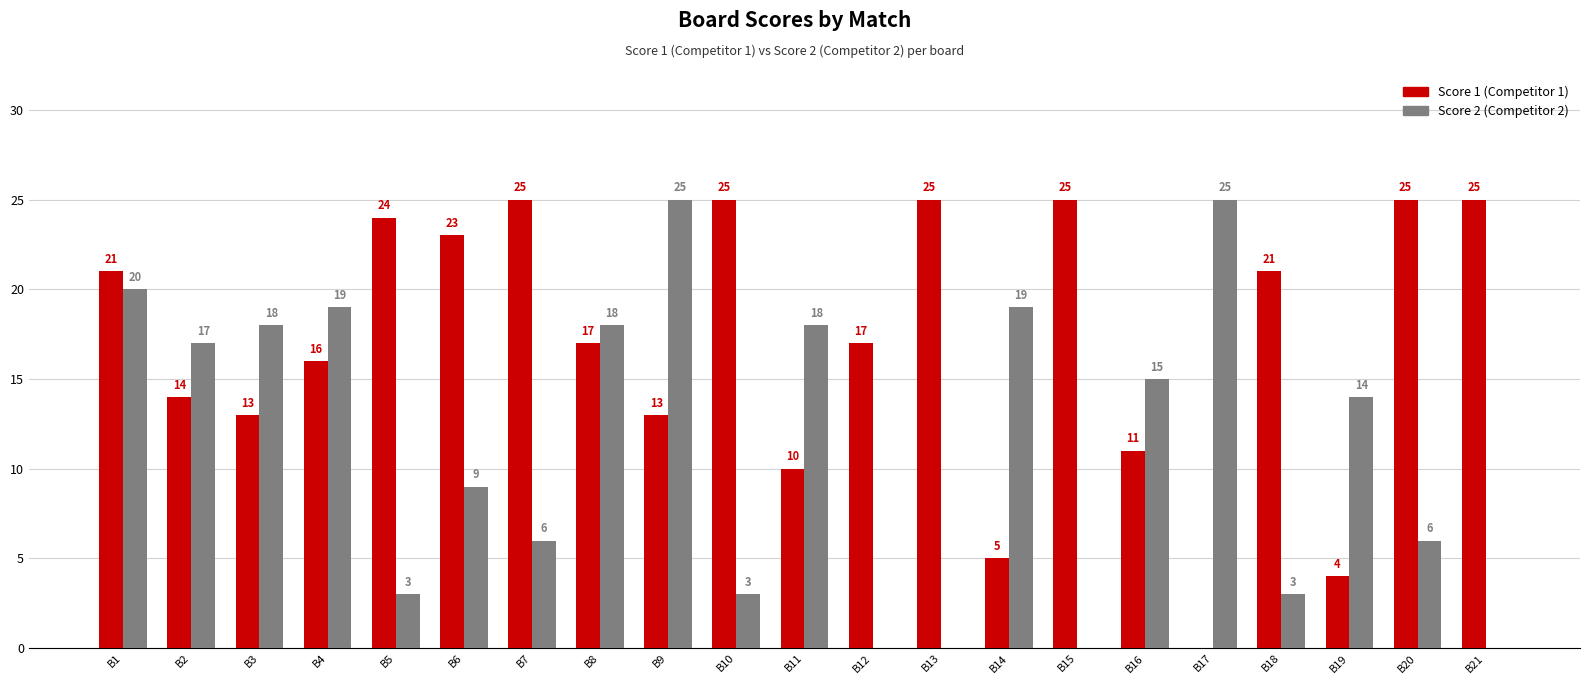

What is the sum of all Score 2 (Competitor 2) values?

238